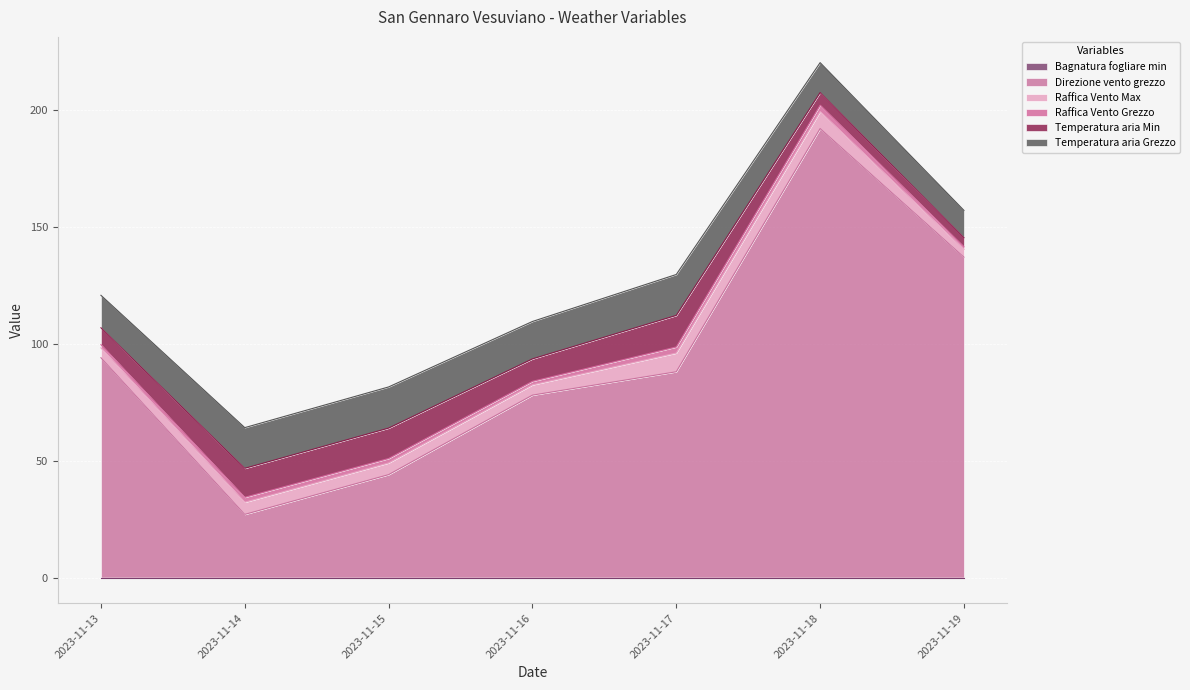

At which category is the sum across all series the highest?

2023-11-18